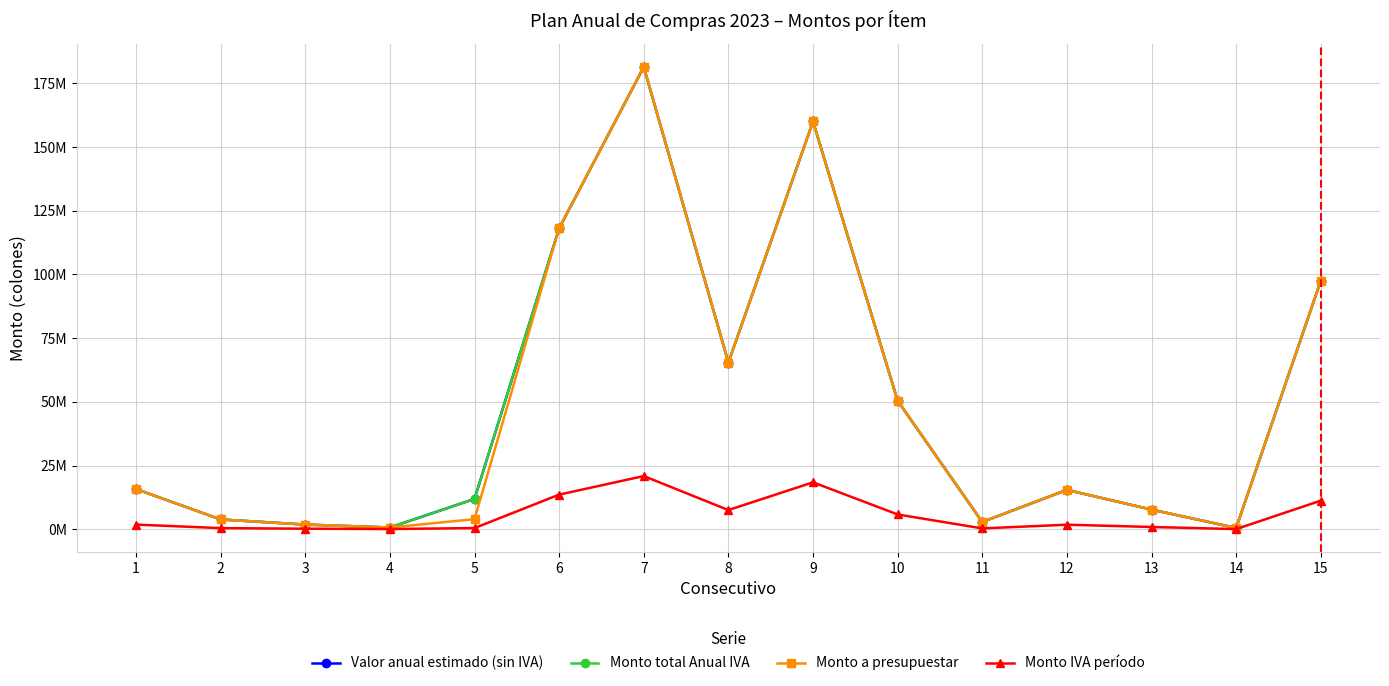

The Valor anual estimado (sin IVA) series shows 50410000.0 at 10. True or false?

True